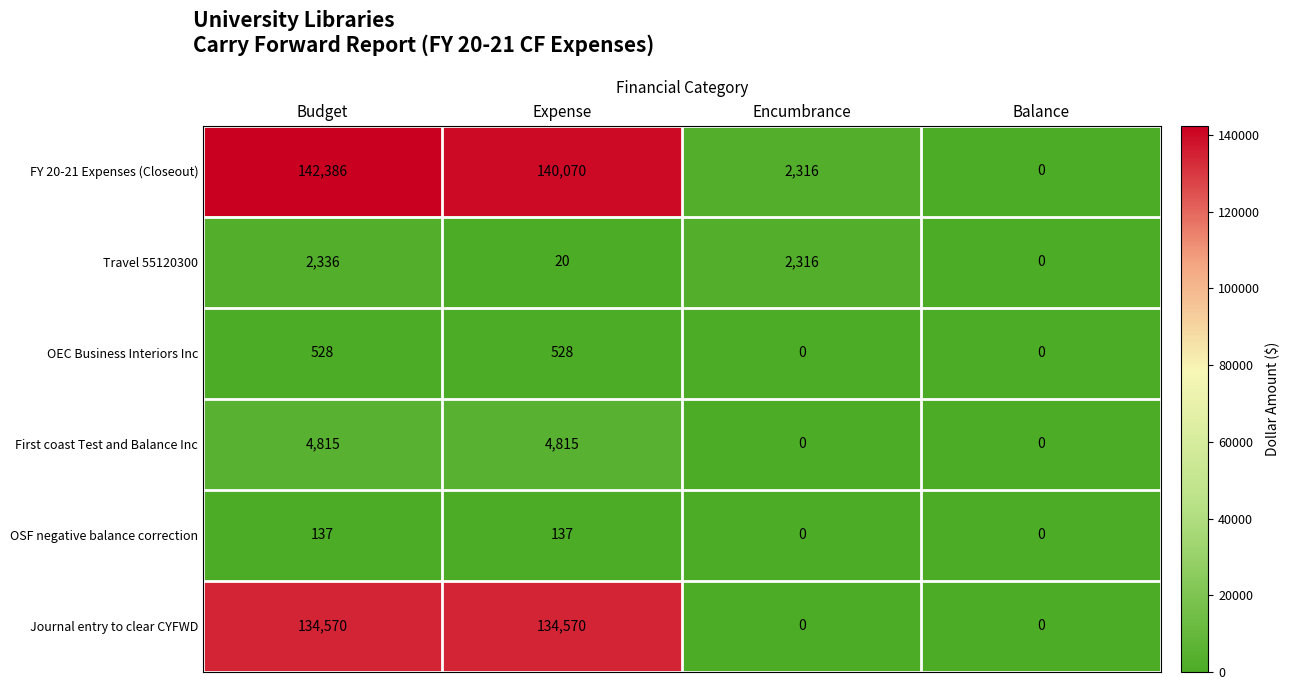

What is the difference between the highest and lowest values at Expense?

140050